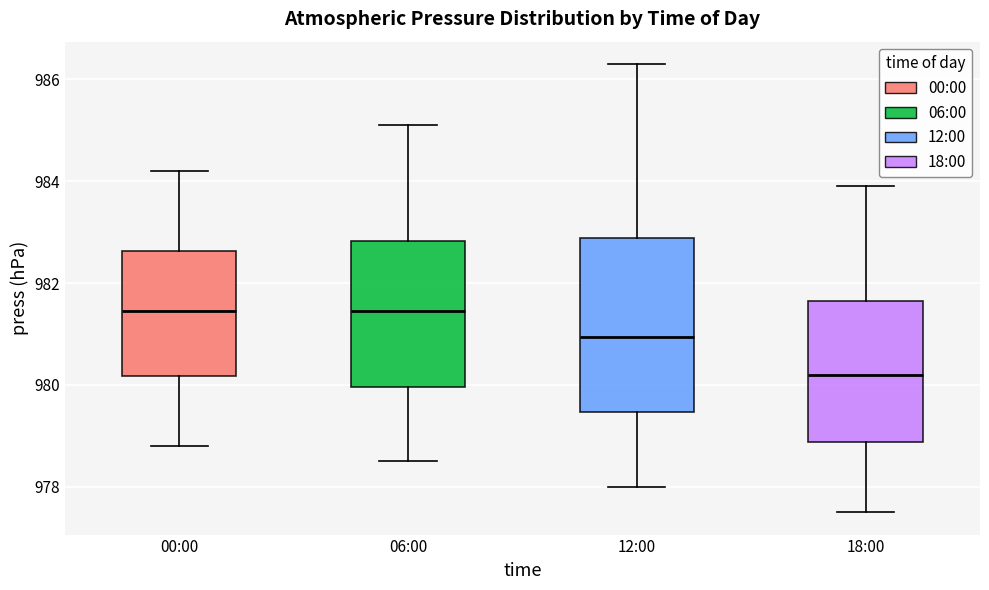

Comparing the boxes themselves (not the whiskers), which one is the tallest?

12:00